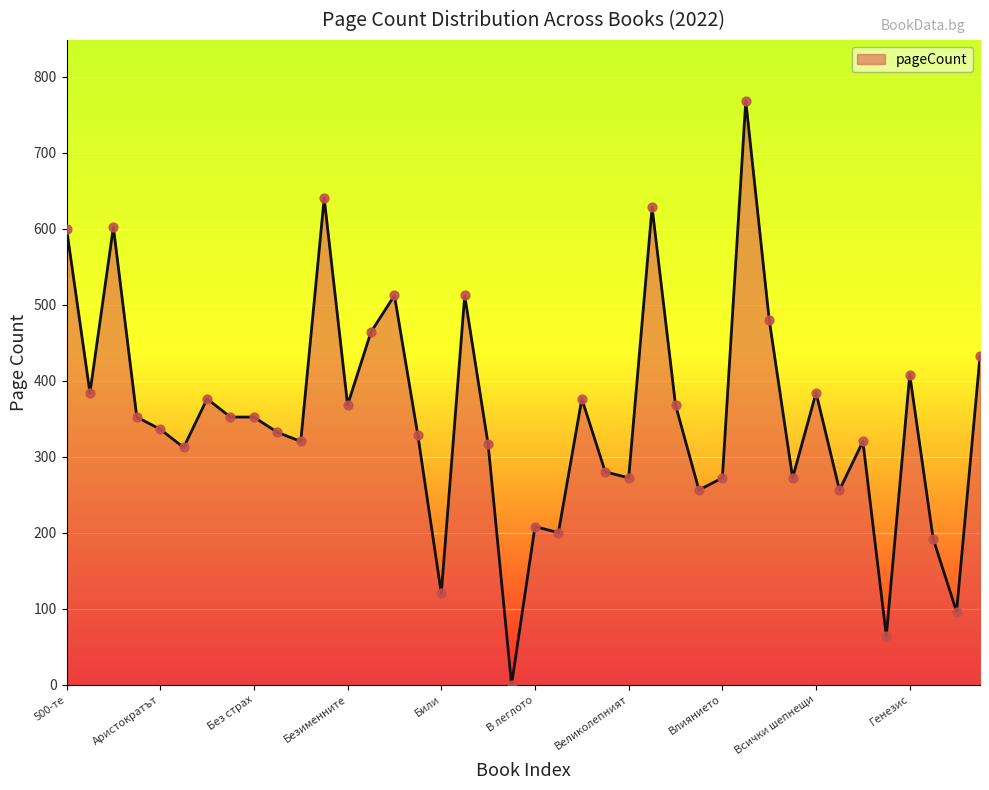

What is the difference between the maximum and minimum values?

768